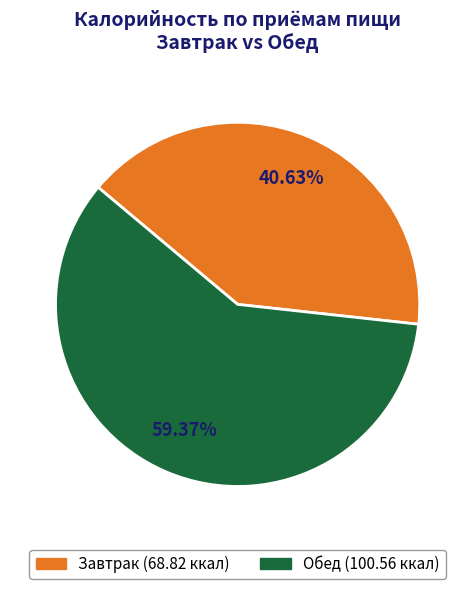

Does Обед represent more than half of the total?

Yes